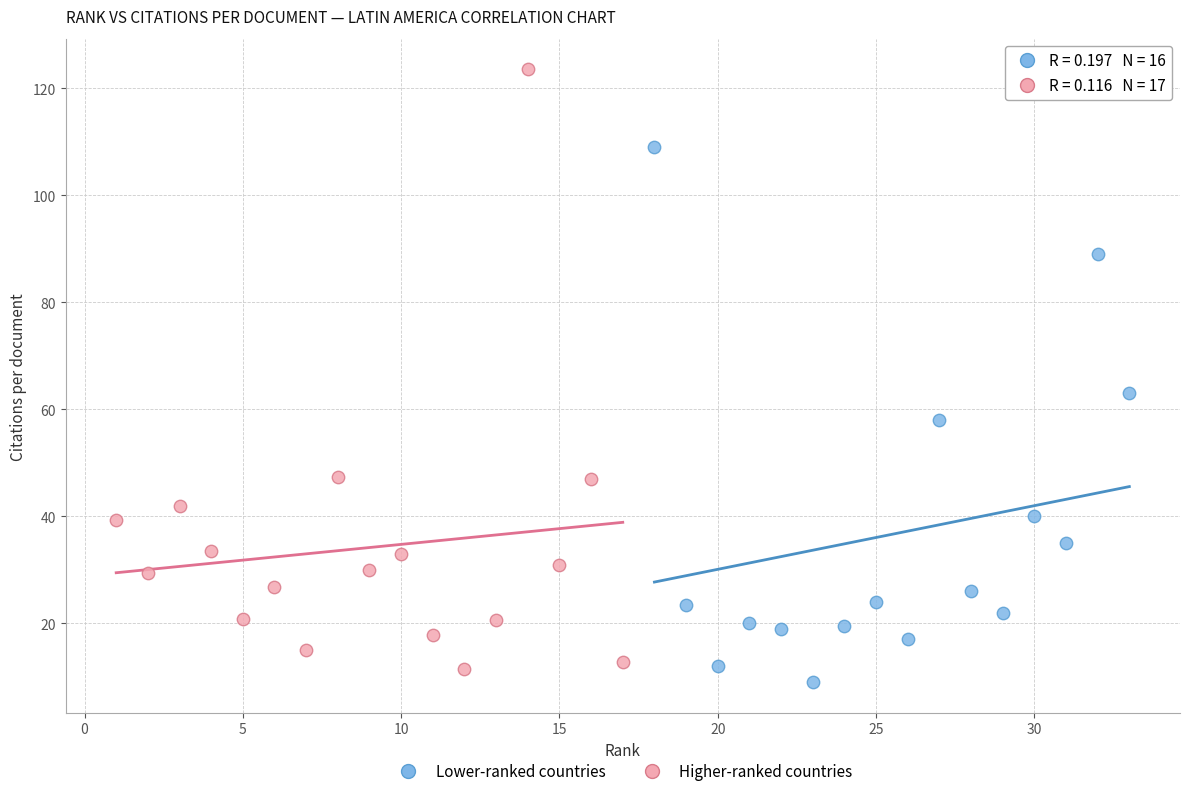

Which series contains the lowest Y value?

Lower-ranked countries